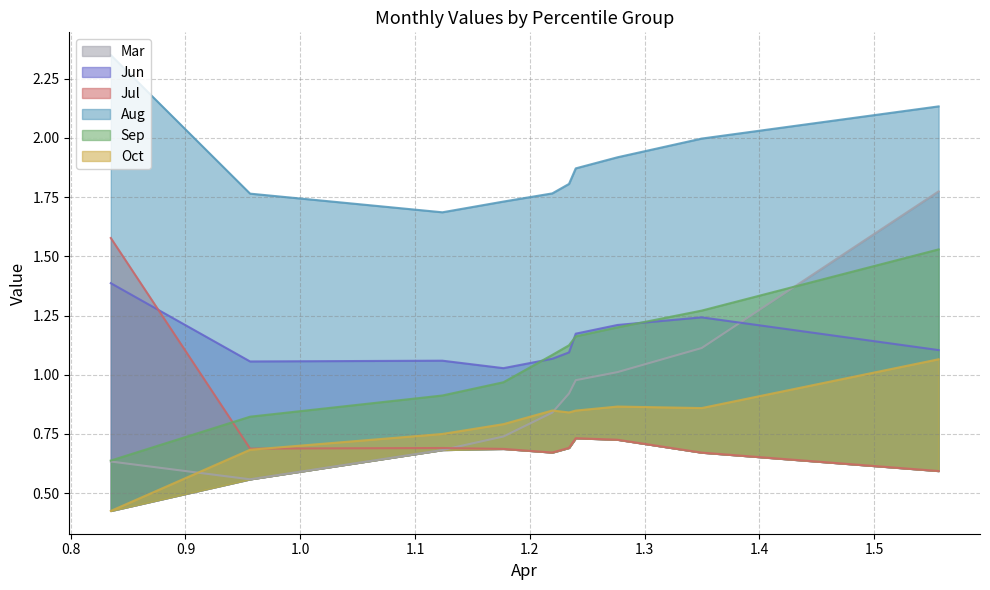

Which series has the largest total across all categories?

Aug